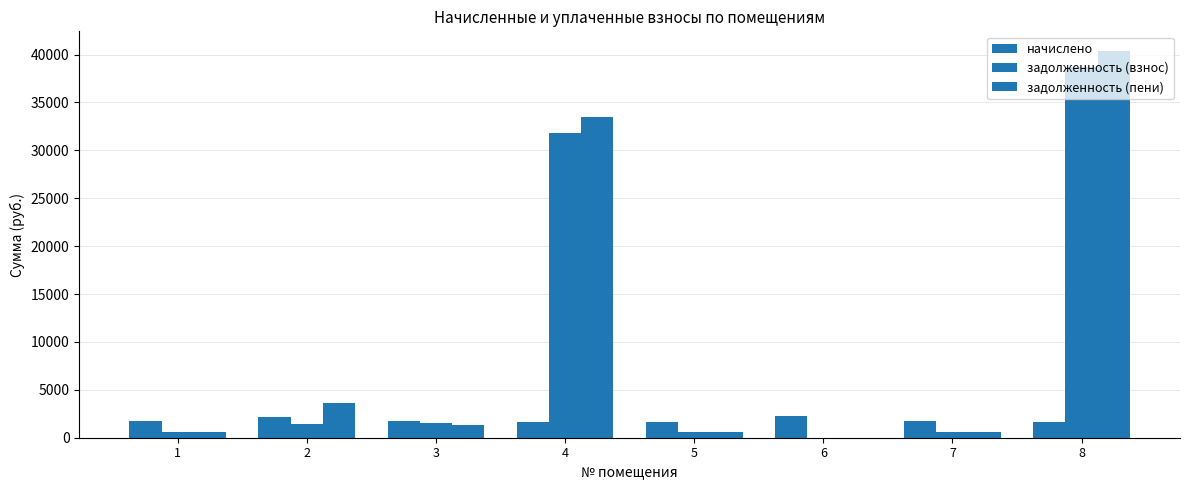

What is the approximate value of начислено at 1?

1704.7